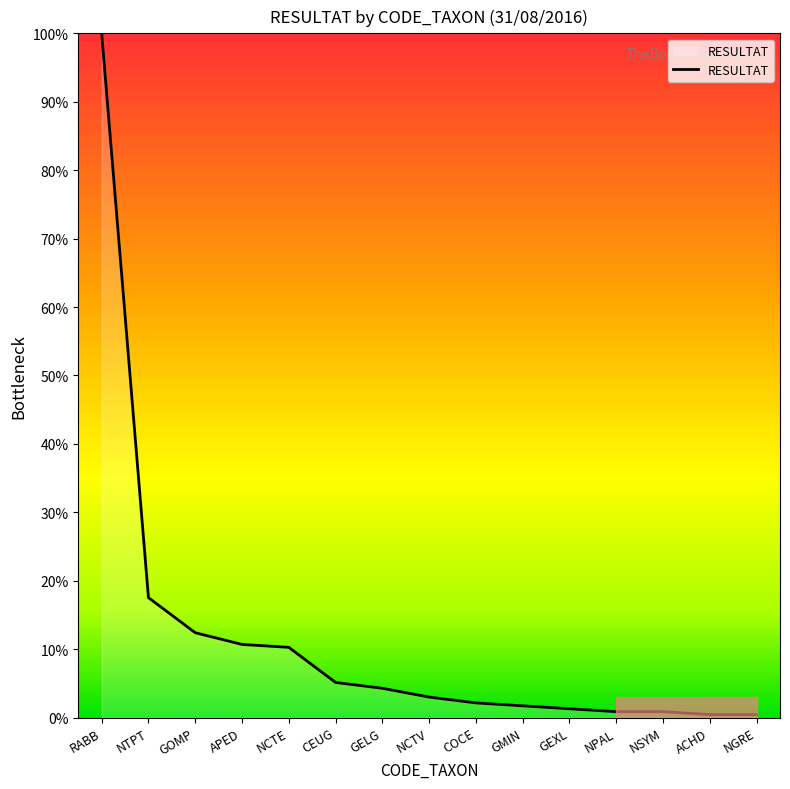

What is the greatest value displayed?

100.0